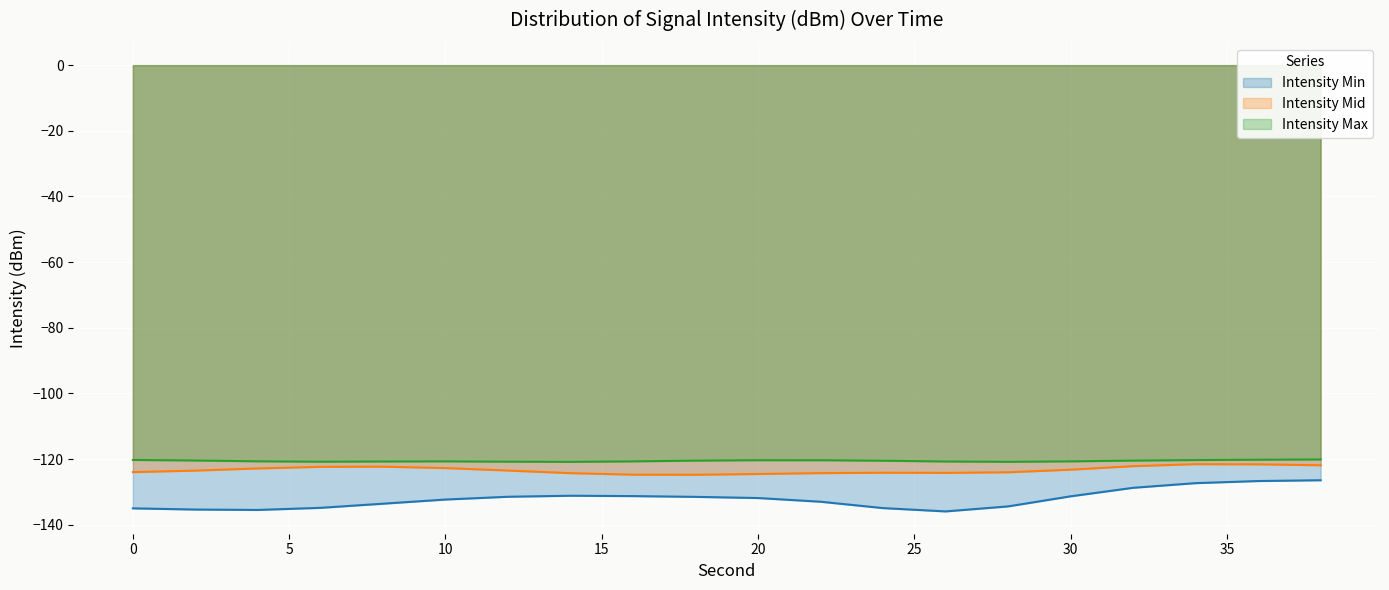

What is the difference between the highest and lowest values at 0?

14.8